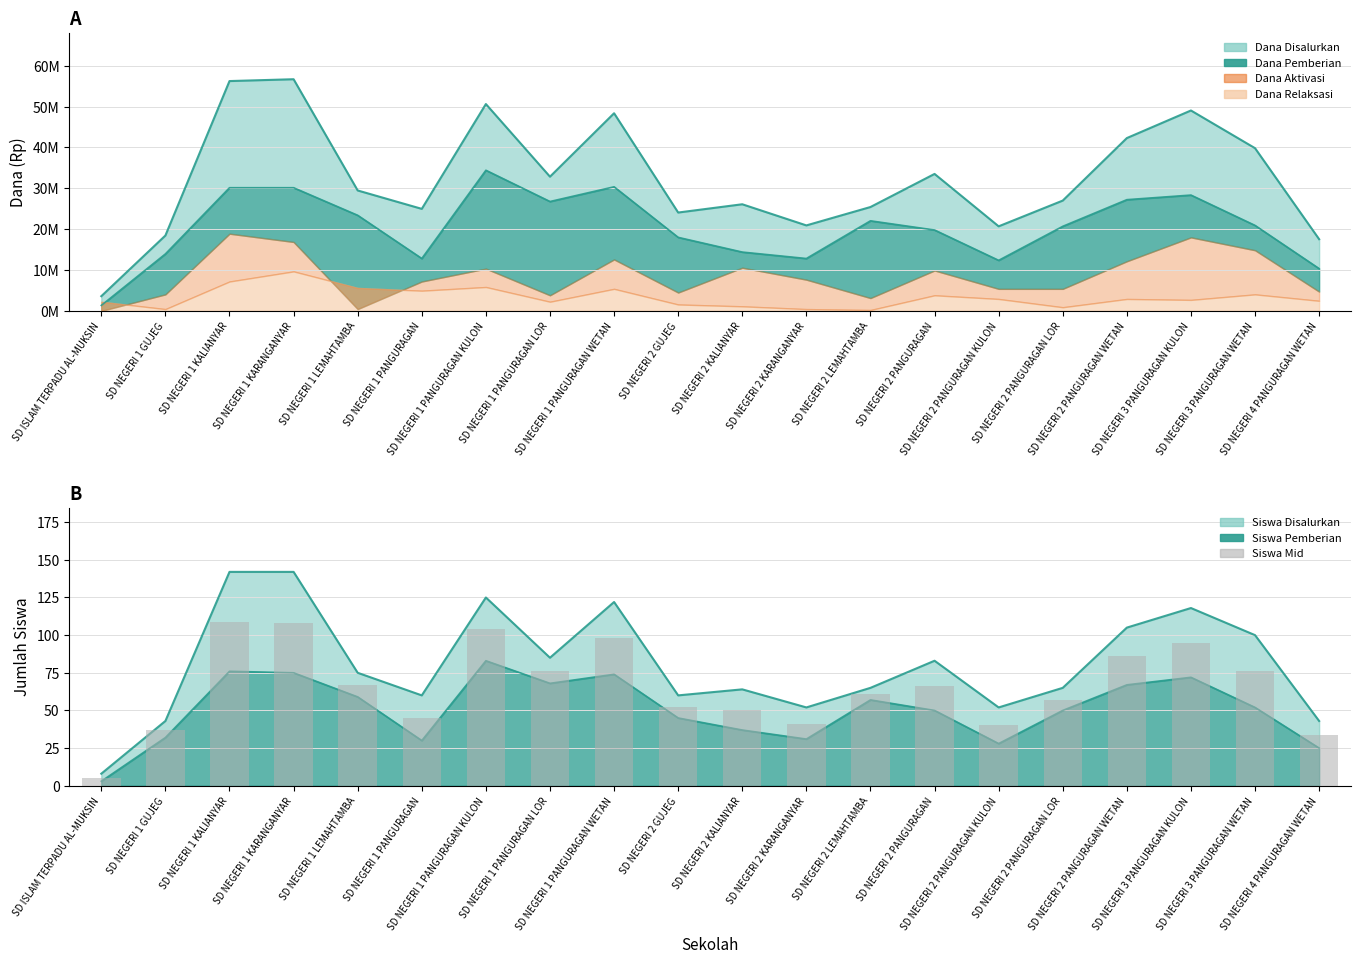

The value at SD NEGERI 3 PANGURAGAN WETAN is 76. True or false?

True